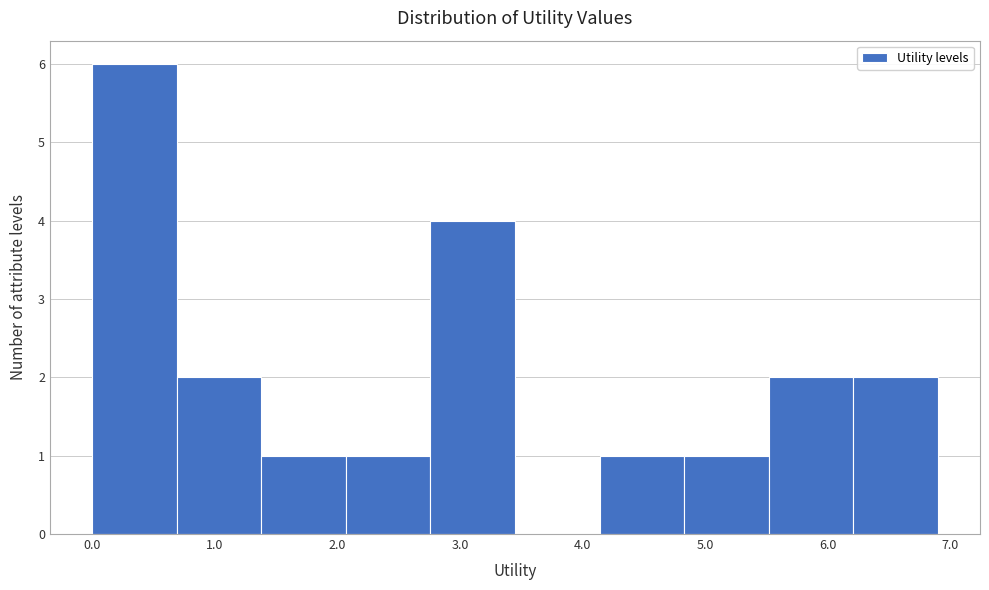

Which range on the x-axis has the tallest bar?

0.00 to 0.69